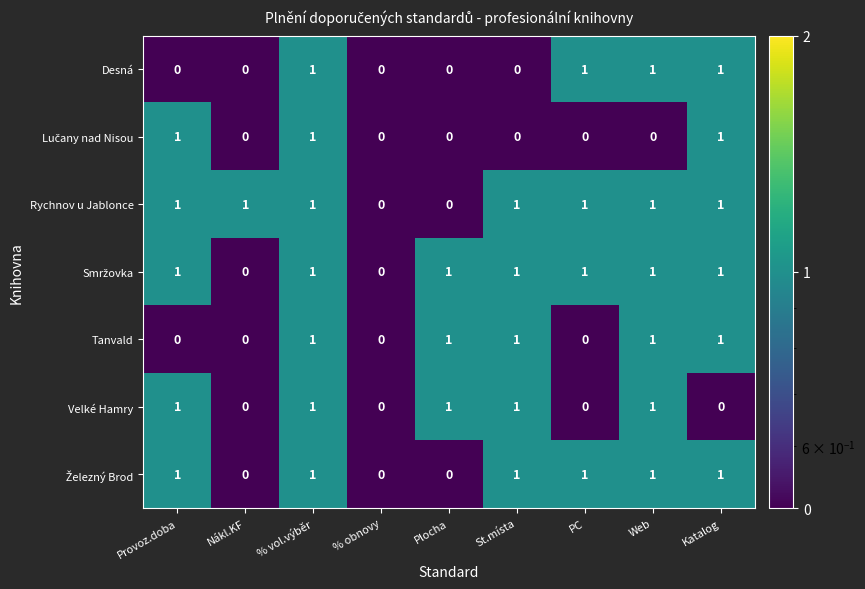

What is the sum of all Tanvald values?

5